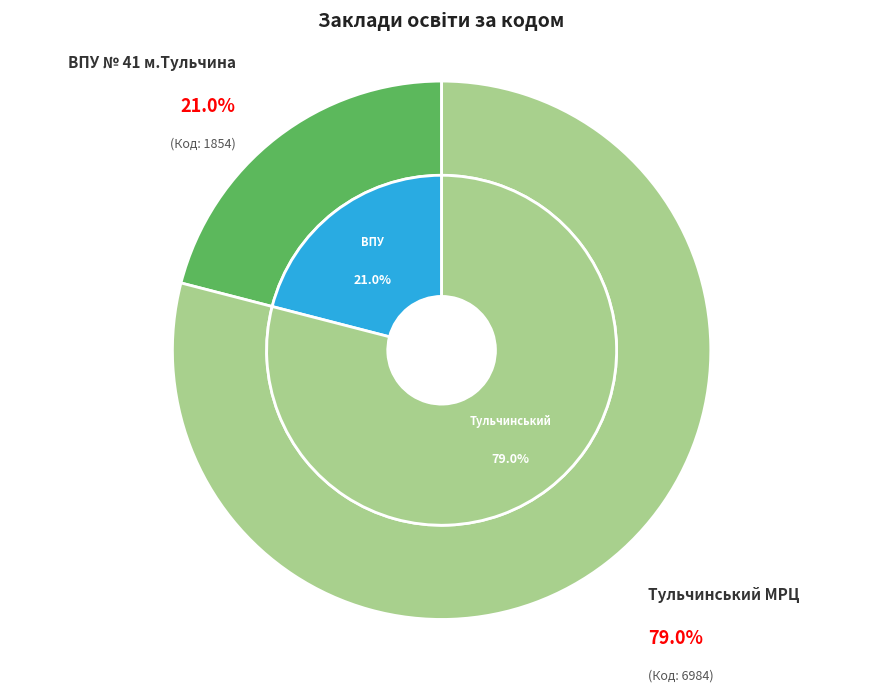

Approximately how many times larger is the value at ВПУ № 41 м.Тульчина compared to Тульчинський МРЦ?

0.3